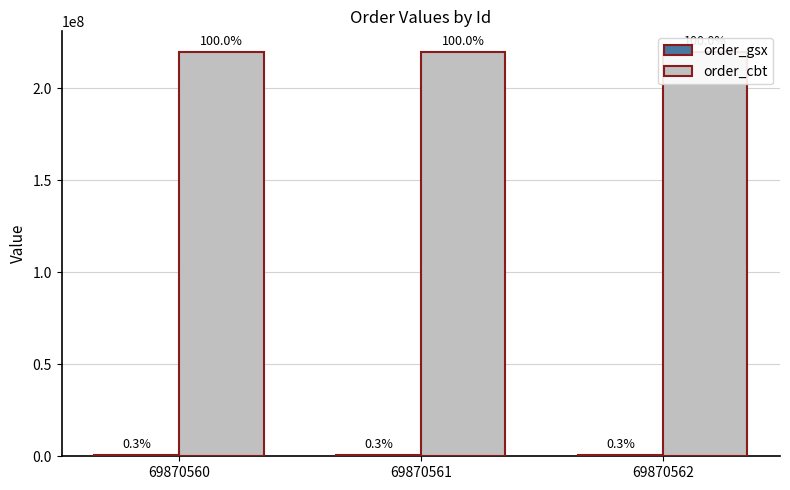

How many bars are there in total?

6